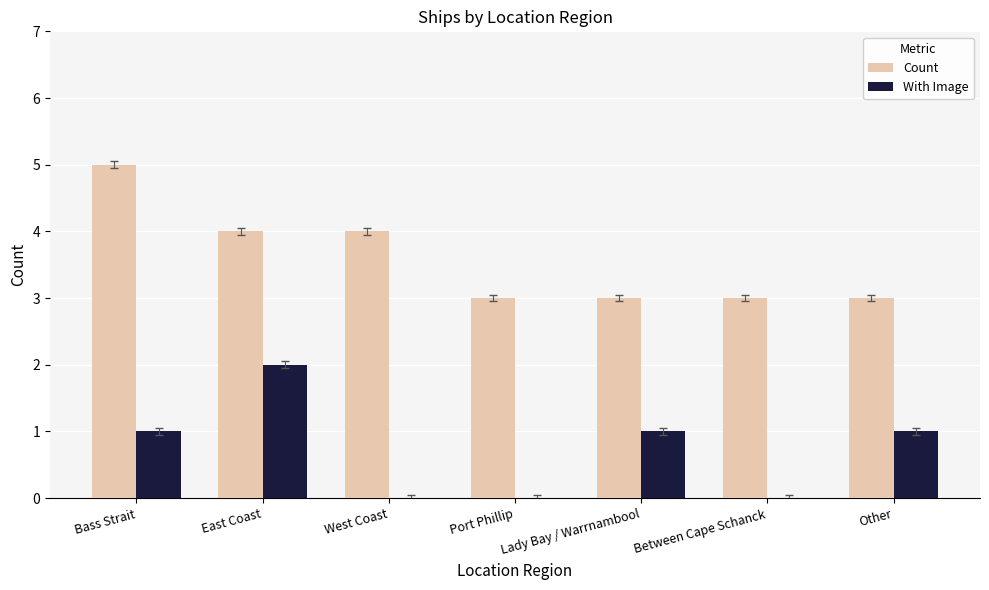

How many series are shown in this chart?

2